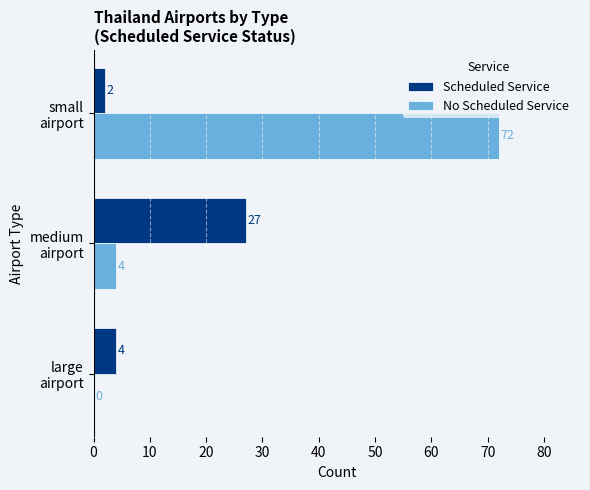

What is the maximum value for Scheduled Service?

27